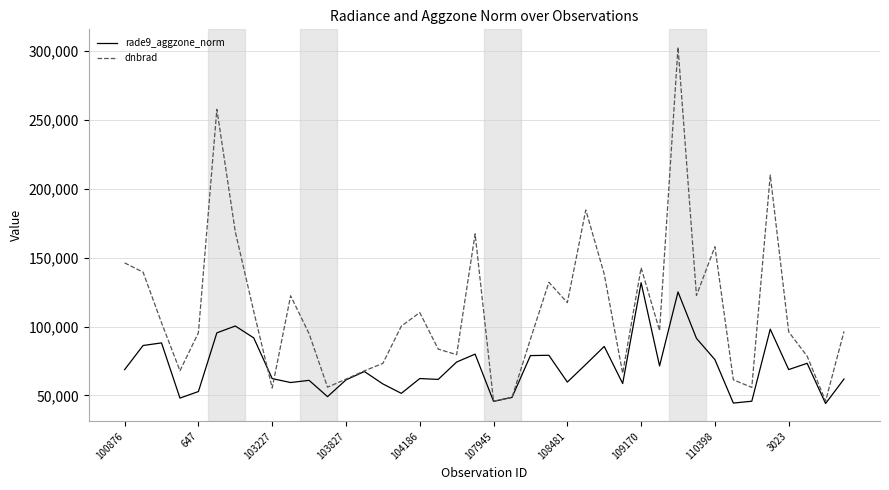

Rank the series by their maximum value, from lowest to highest.

rade9_aggzone_norm, dnbrad